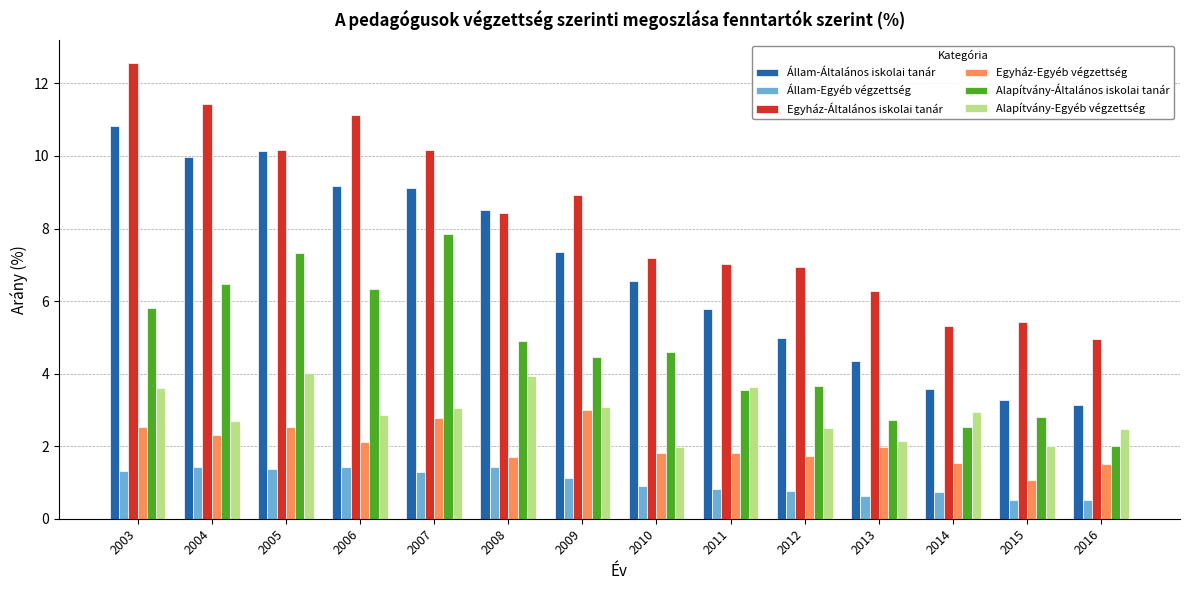

How many data points in Alapítvány-Általános iskolai tanár are less than 4?

6